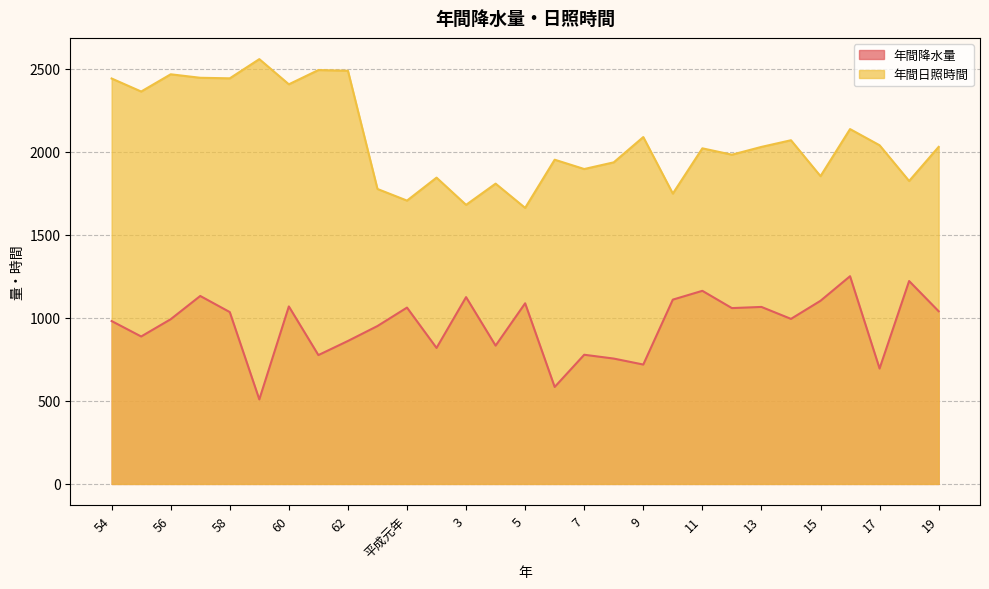

Rank the series by their maximum value, from highest to lowest.

年間日照時間, 年間降水量